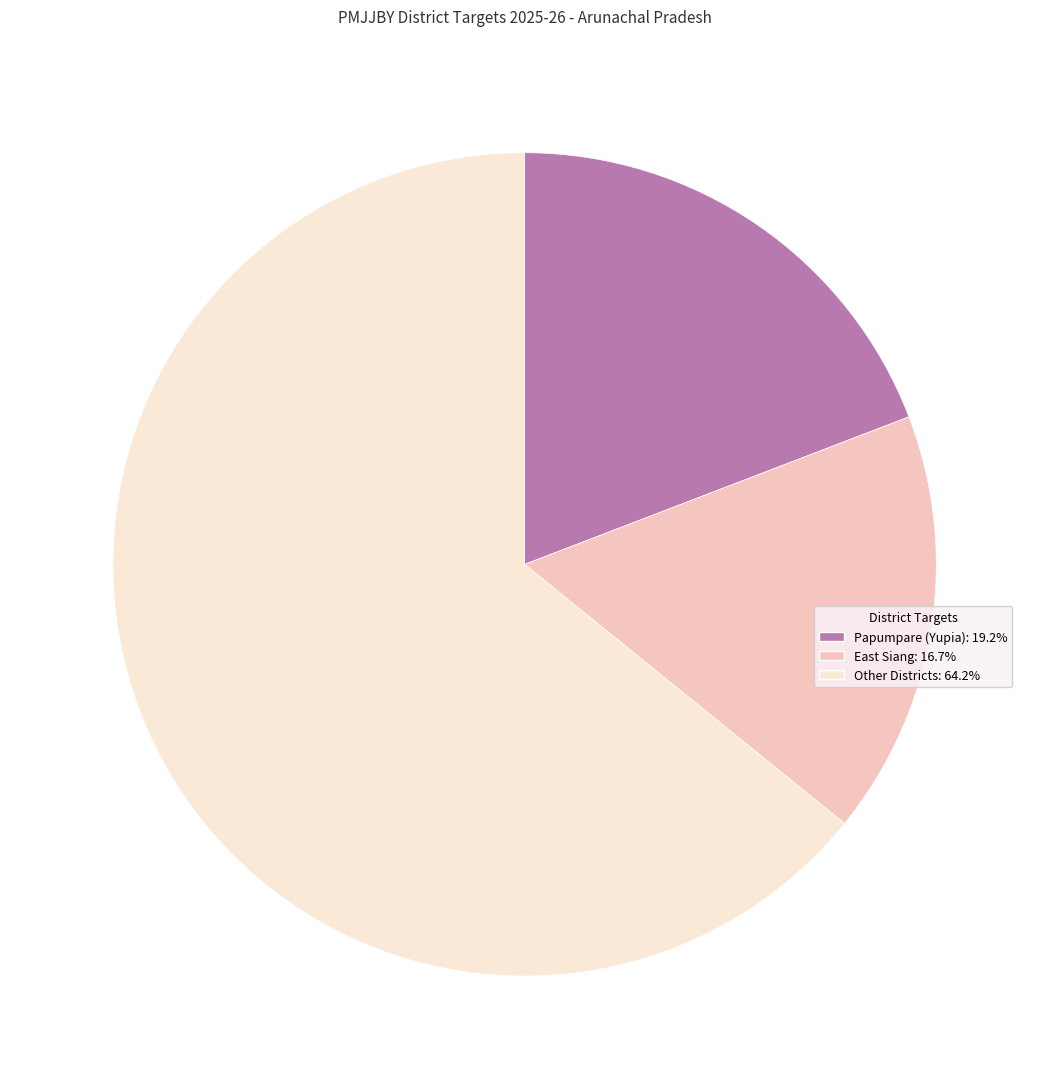

Is there any slice that represents more than half of the pie?

Yes